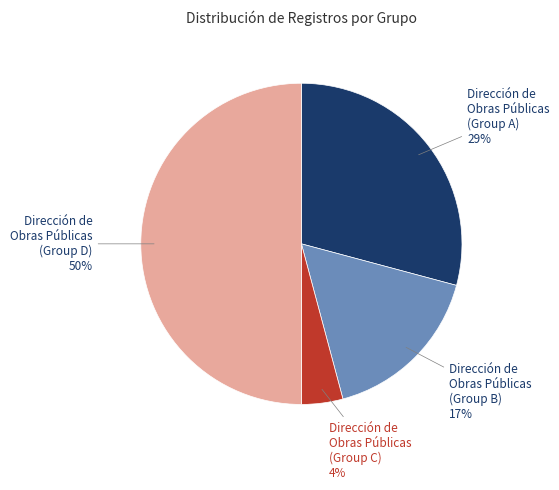

To the nearest percent, what is the difference between the largest and smallest slice percentages?

46%